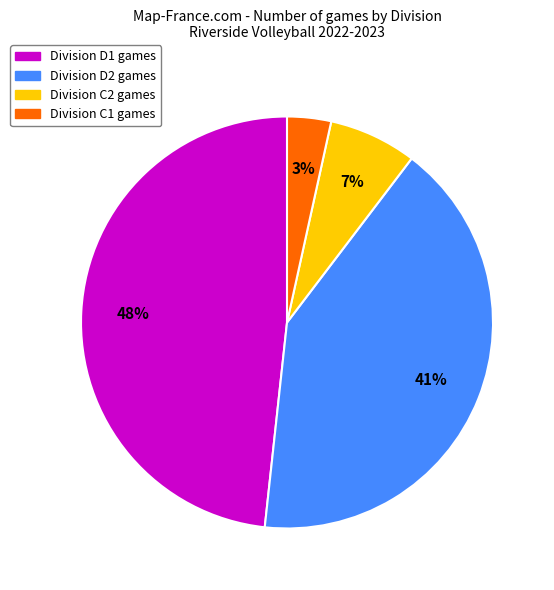

To the nearest percent, what is the difference between the largest and smallest slice percentages?

45%